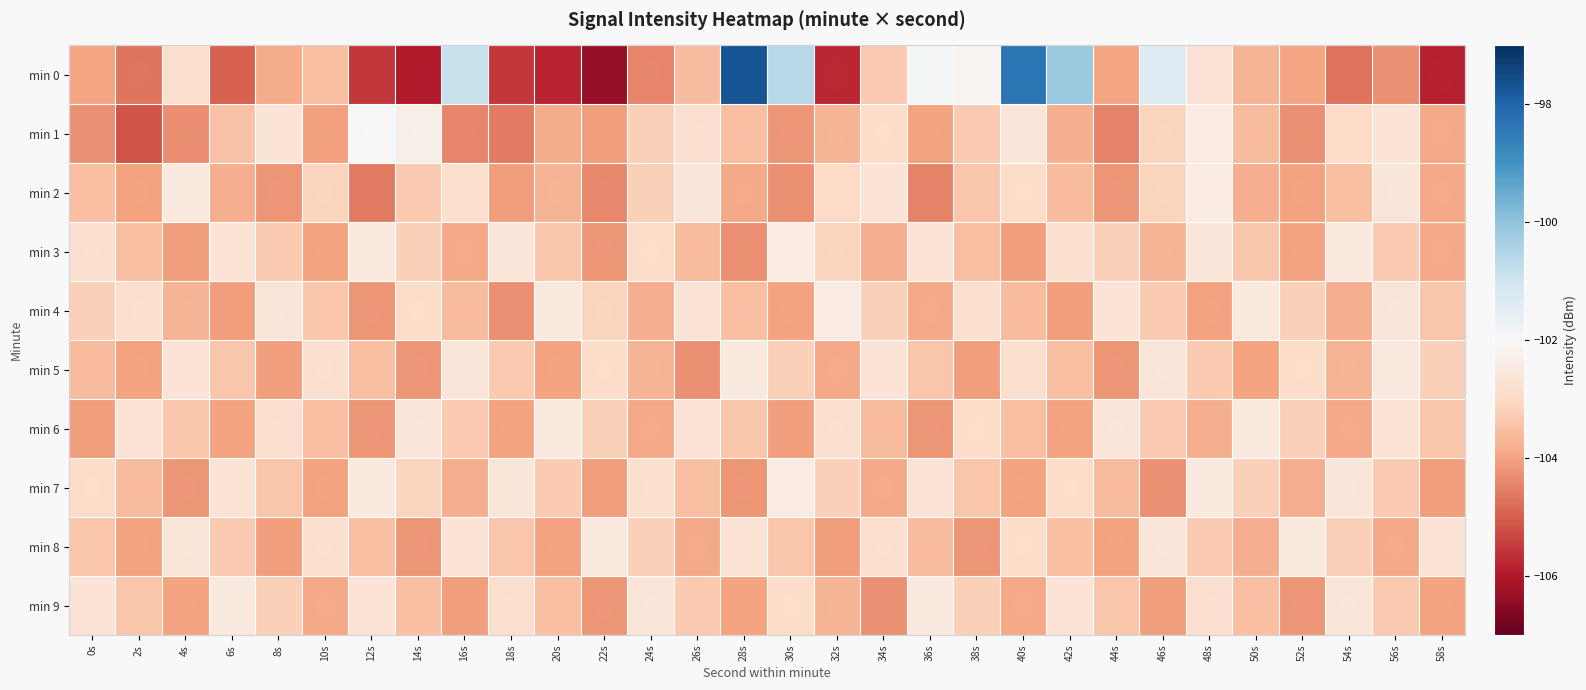

What is the sum of the min 4 values at 54s and 48s?

-207.8